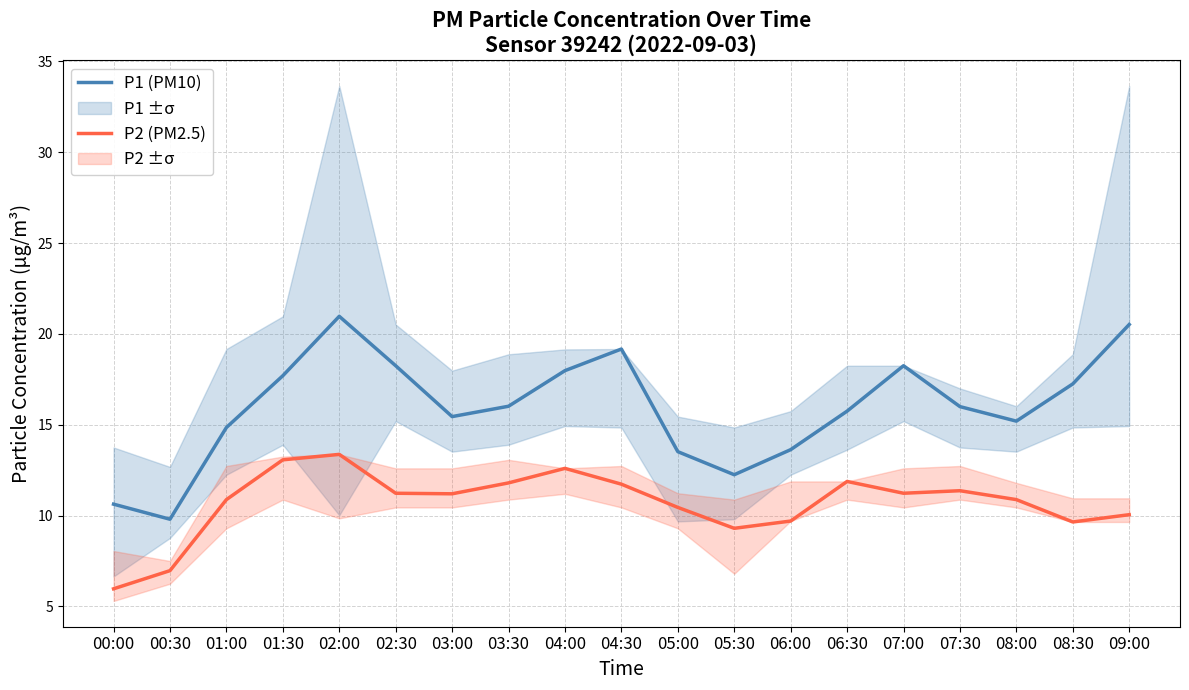

Reading right to left, list all the values displayed in this chart.

P1 (PM10): 20.5	17.2	15.2	16.0	18.2	15.8	13.6	12.2	13.5	19.2	18.0	16.0	15.4	18.2	21.0	17.7	14.8	9.8	10.6
P2 (PM2.5): 10.1	9.7	10.9	11.4	11.2	11.9	9.7	9.3	10.4	11.7	12.6	11.8	11.2	11.2	13.4	13.1	10.9	7.0	6.0